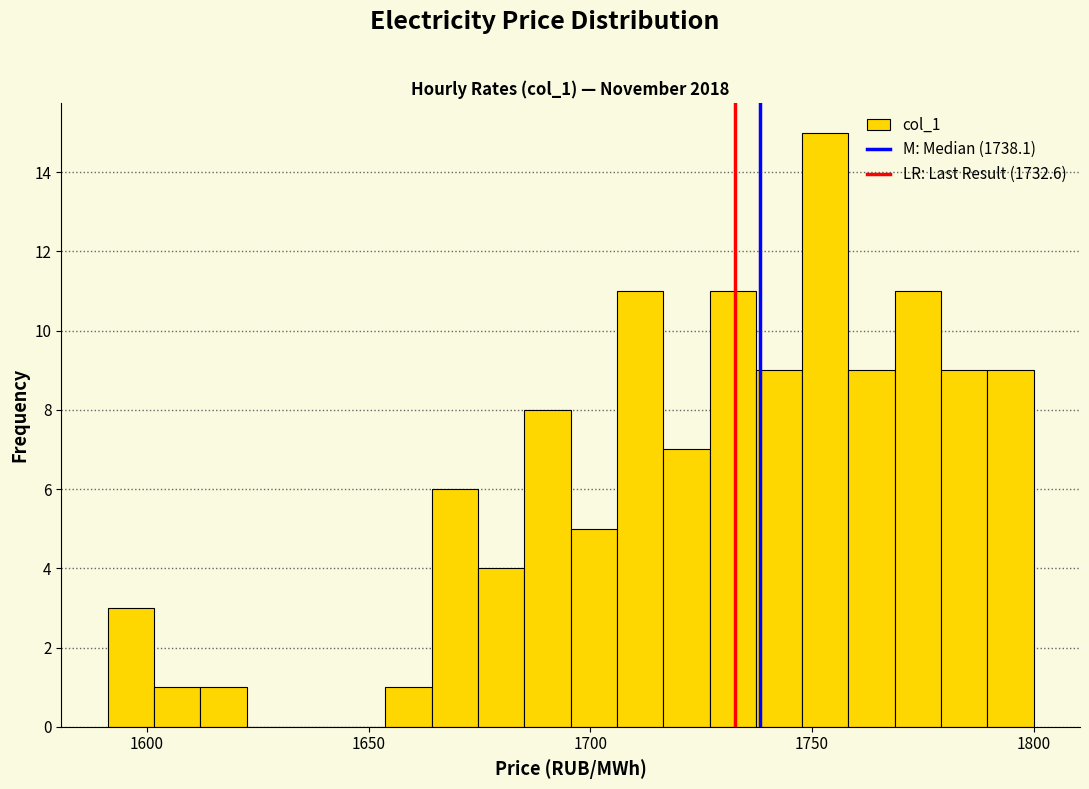

Around what value on the x-axis is the tallest bar? Give the approximate position of its centre, as read against the axis.

1755